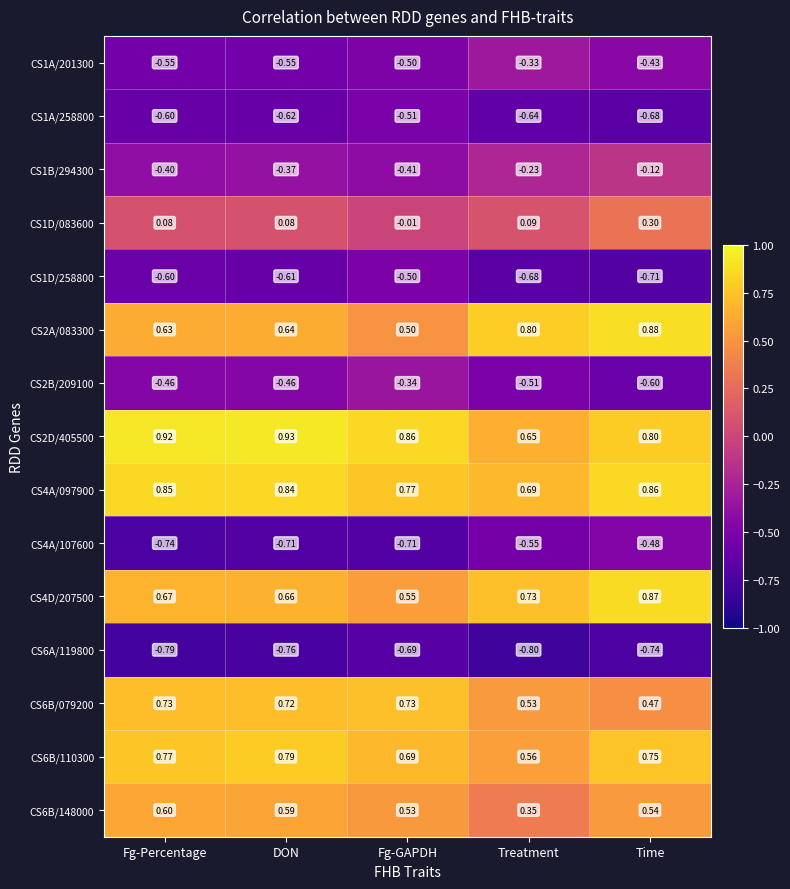

Where does the CS1D/083600 series first go above 0?

Fg-Percentage